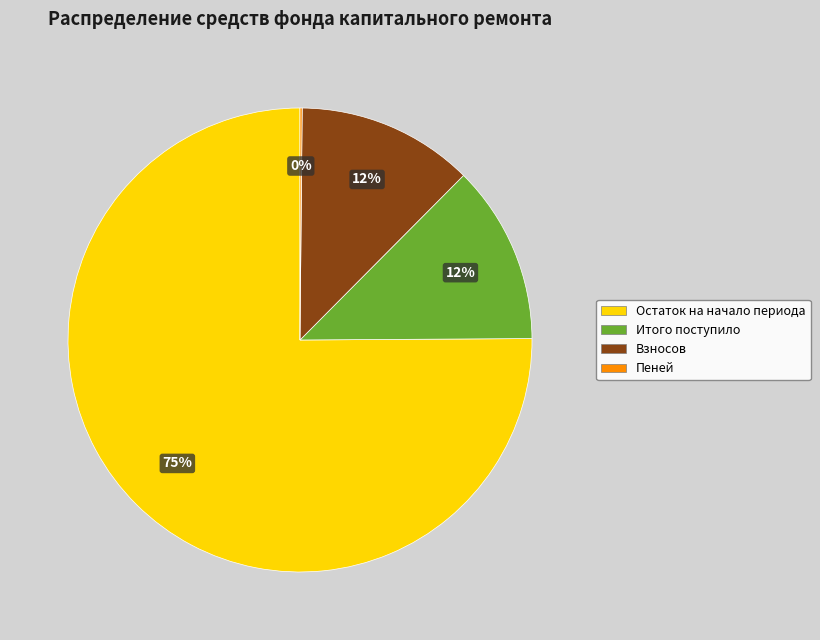

Between Остаток на начало периода and Итого поступило, which is larger?

Остаток на начало периода